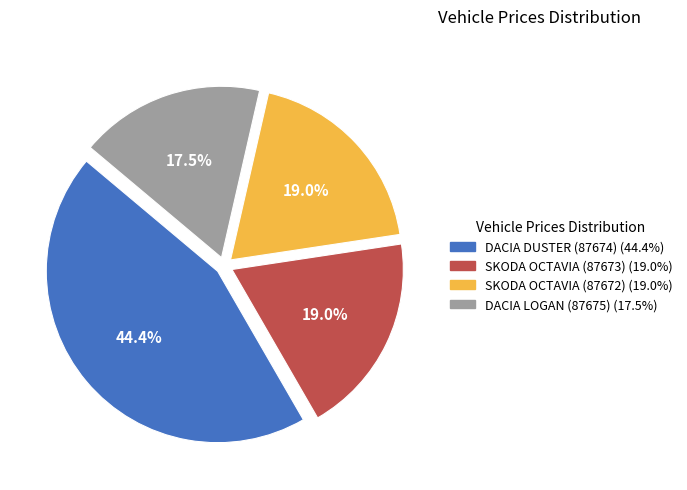

Does any single category account for the majority?

No